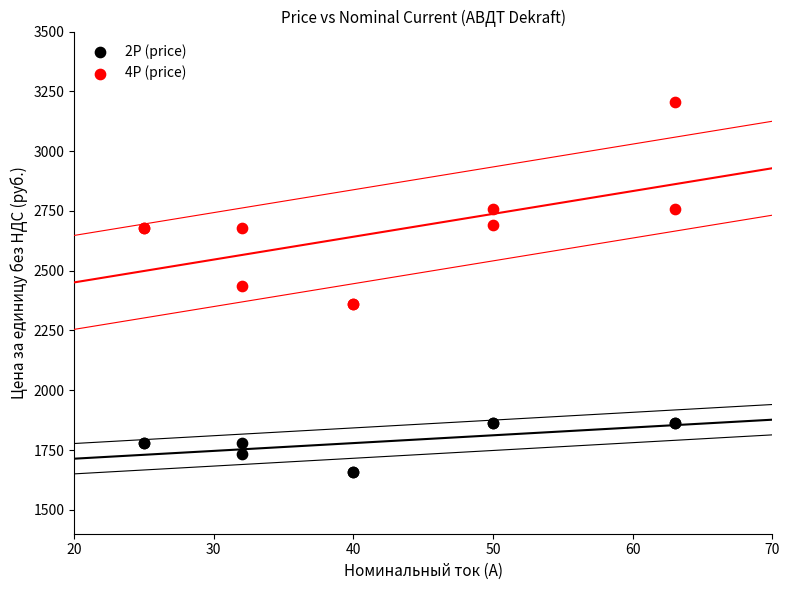

Which series reaches the minimum Y coordinate?

2P (price)